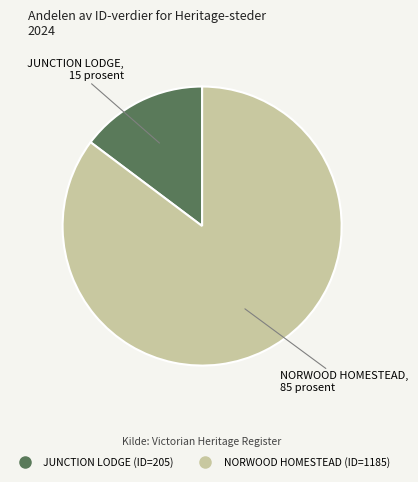

Do JUNCTION LODGE and NORWOOD HOMESTEAD together represent more than half of the pie?

Yes